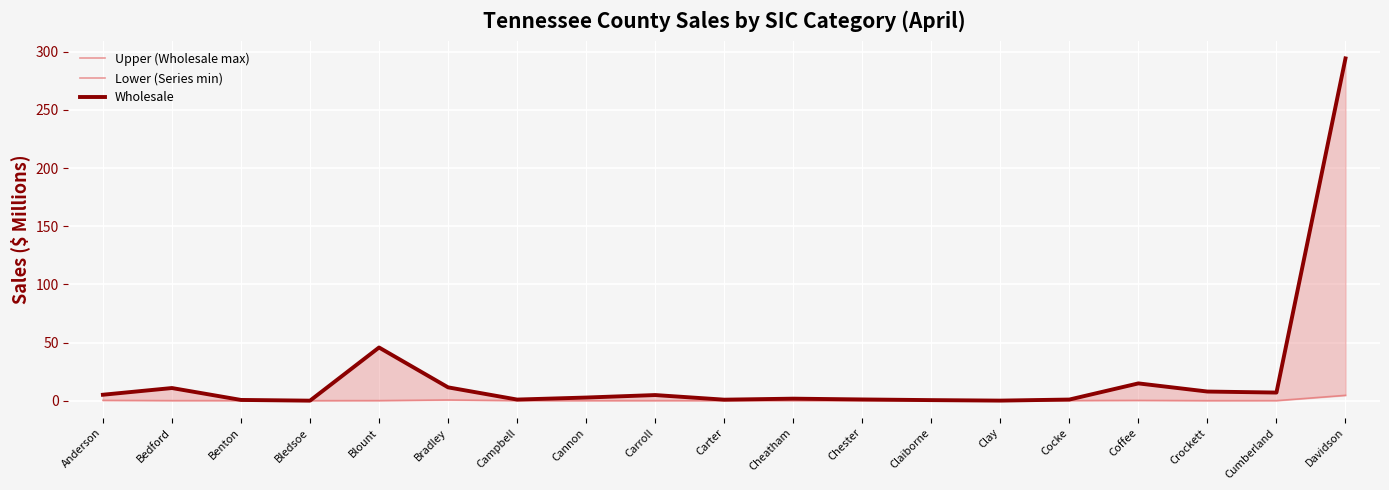

What is the label of the 8th point from the right?

Chester